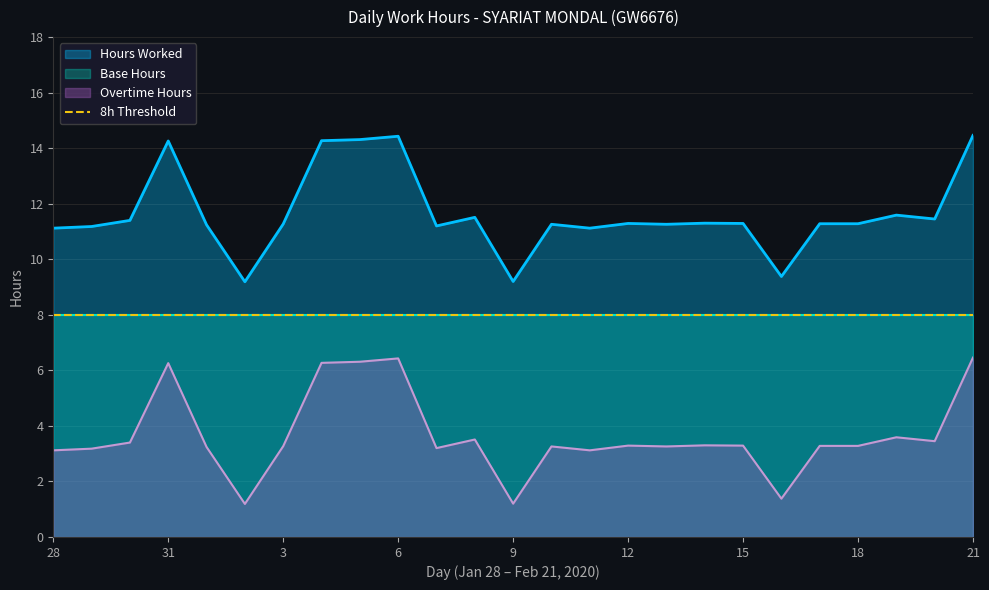

In Overtime Hours, how many points are lower than both neighbors (excluding endpoints)?

7